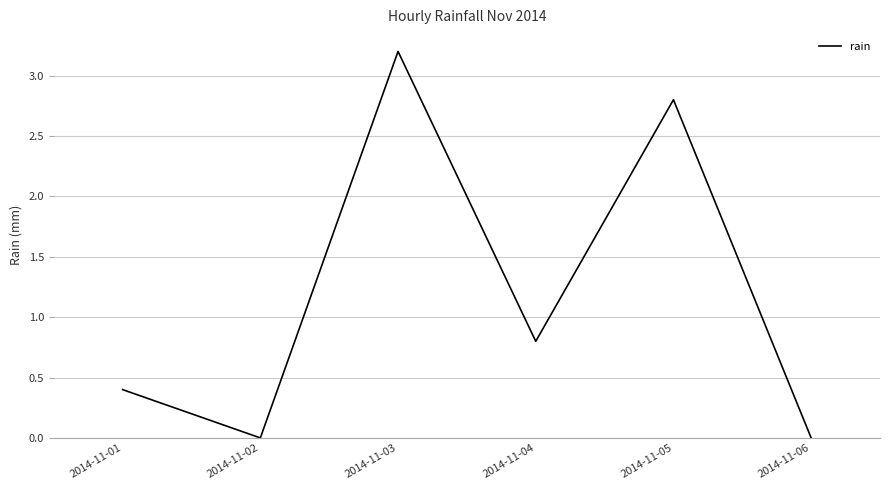

How many categories are shown in the chart?

6